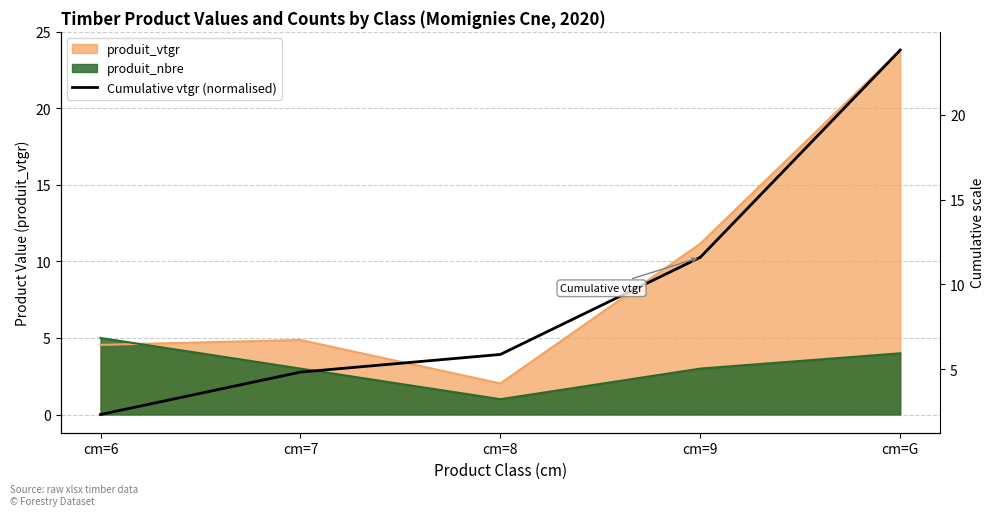

What is the label of the 5th point from the left?

cm=G